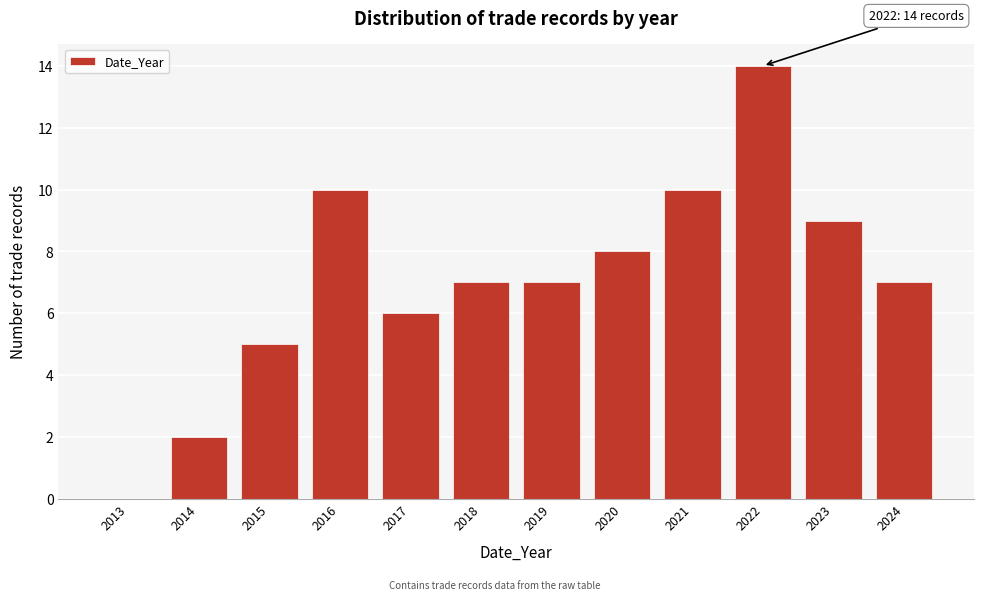

Reading left to right, list all the values displayed in this chart.

2013=0	2014=2	2015=5	2016=10	2017=6	2018=7	2019=7	2020=8	2021=10	2022=14	2023=9	2024=7